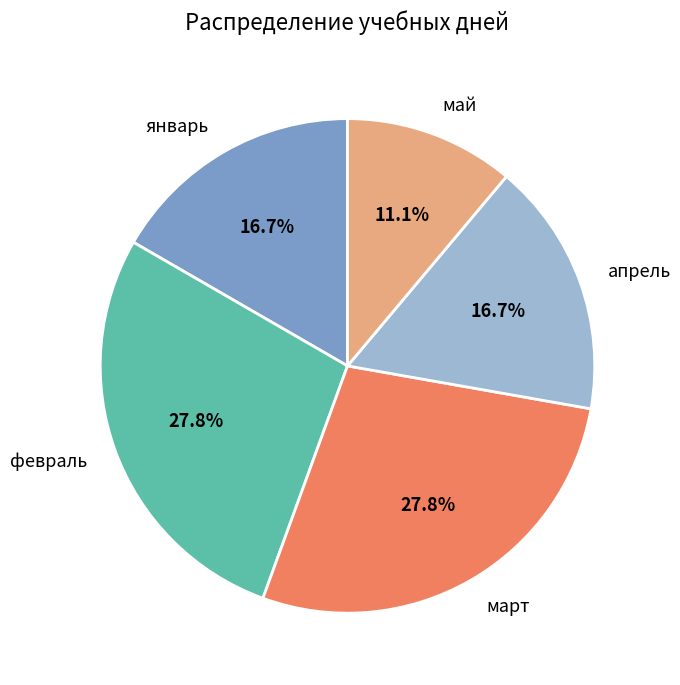

Between апрель and май, which is larger?

апрель